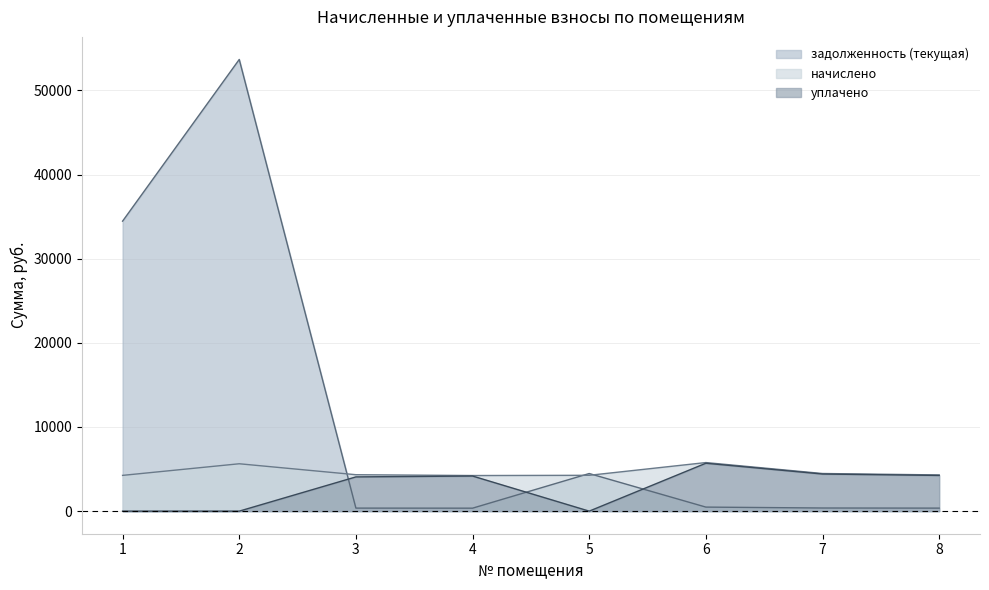

At which category is the sum across all series the highest?

2